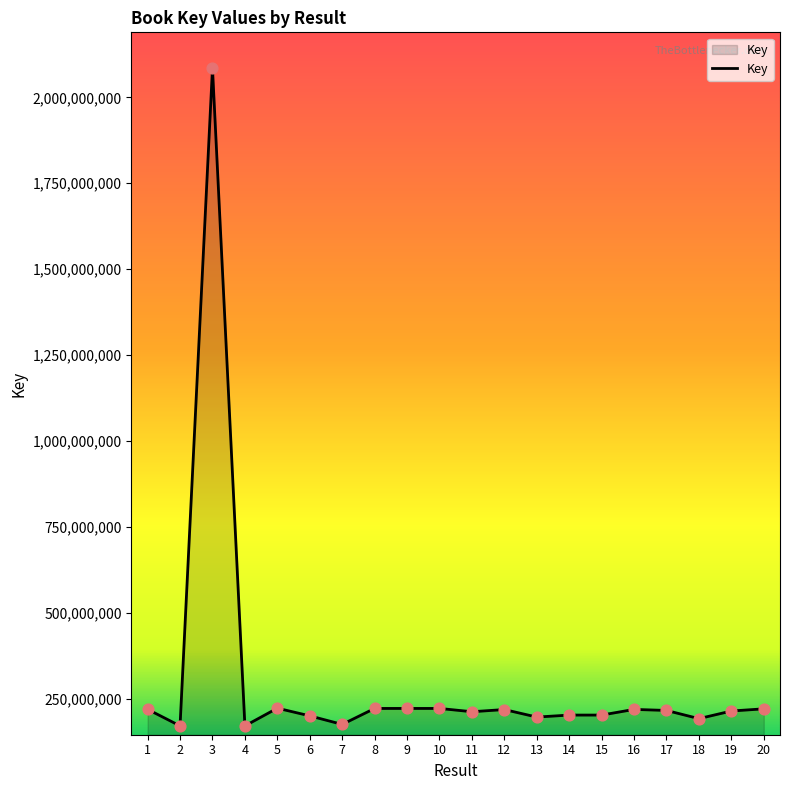

What is the change in value from 16 to 19?

-4677841